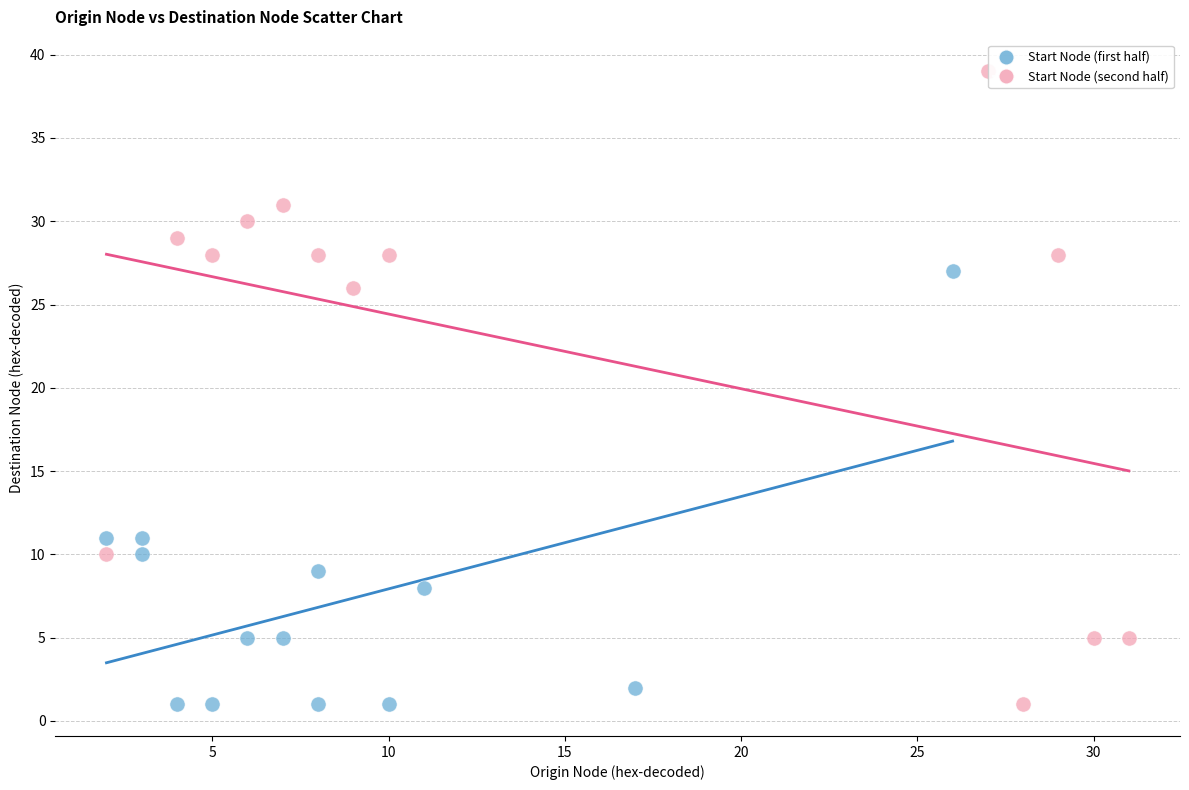

What are all the series names shown in the legend?

Start Node (first half), Start Node (second half)